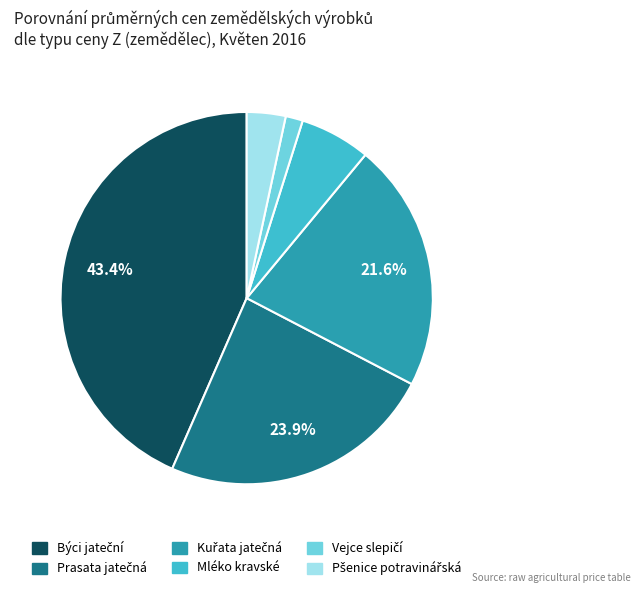

How many slices are in this pie chart?

6